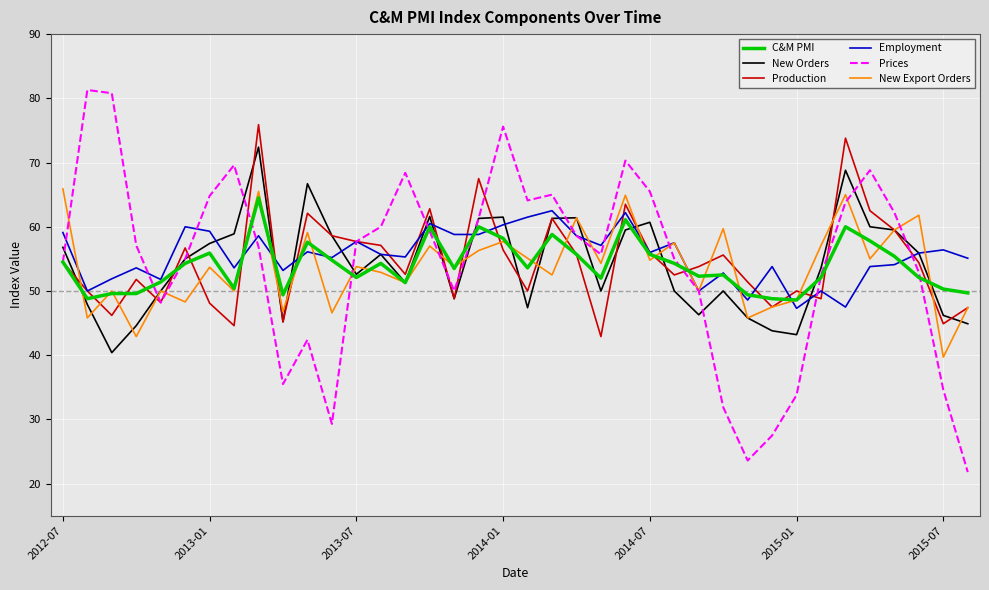

How many lines are shown in the chart?

6